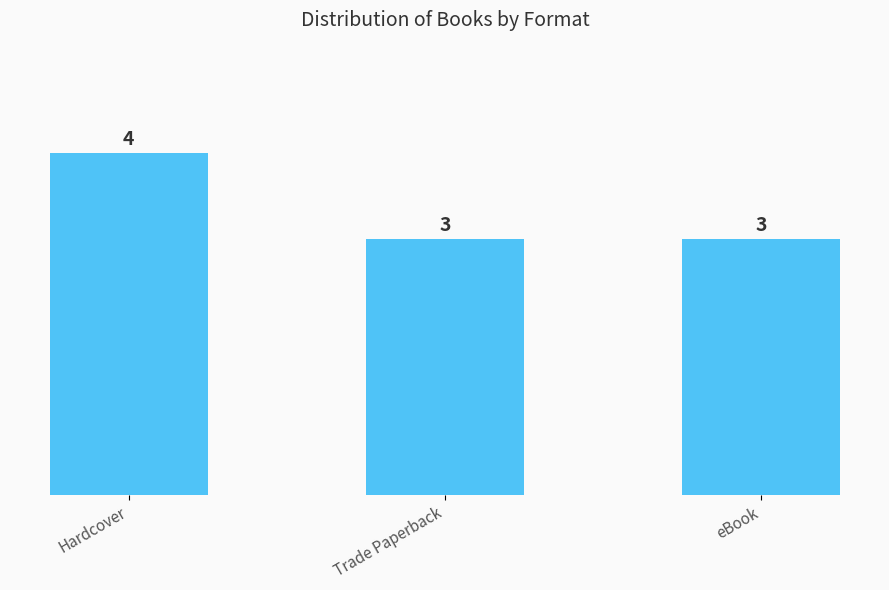

Between eBook and Hardcover, which is larger?

Hardcover